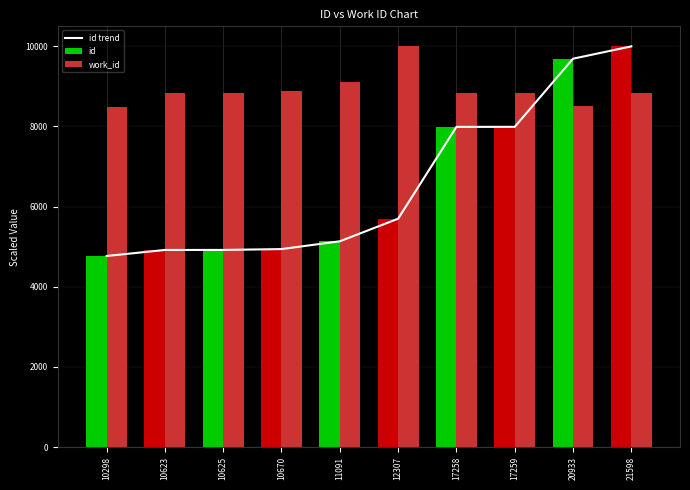

Reading right to left, extract all data points from this chart.

10000.0	9692.1	7991.0	7990.6	5698.2	5135.2	4940.3	4919.4	4918.5	4768.0